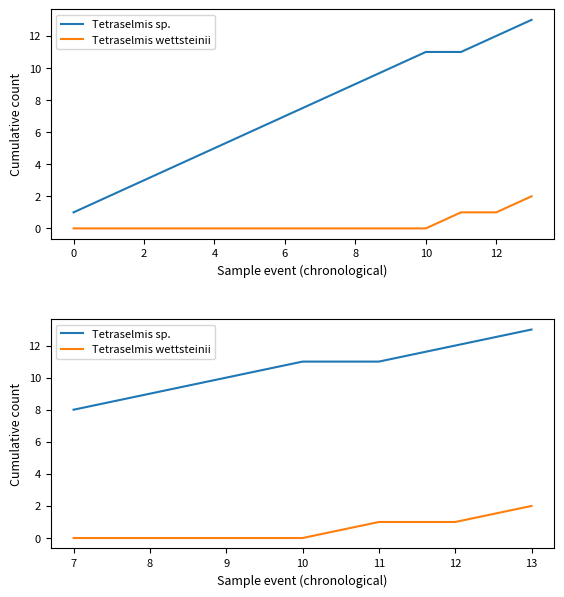

Reading left to right, transcribe all the data shown in this chart.

Tetraselmis sp.: 8	9	10	11	11	12	13
Tetraselmis wettsteinii: 0	0	0	0	1	1	2